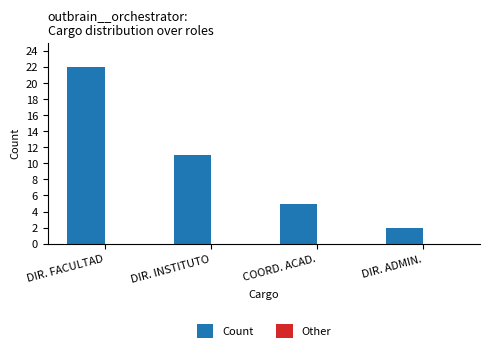

Reading left to right, what are all the values shown in this chart?

DIR. FACULTAD=22	DIR. INSTITUTO=11	COORD. ACAD.=5	DIR. ADMIN.=2